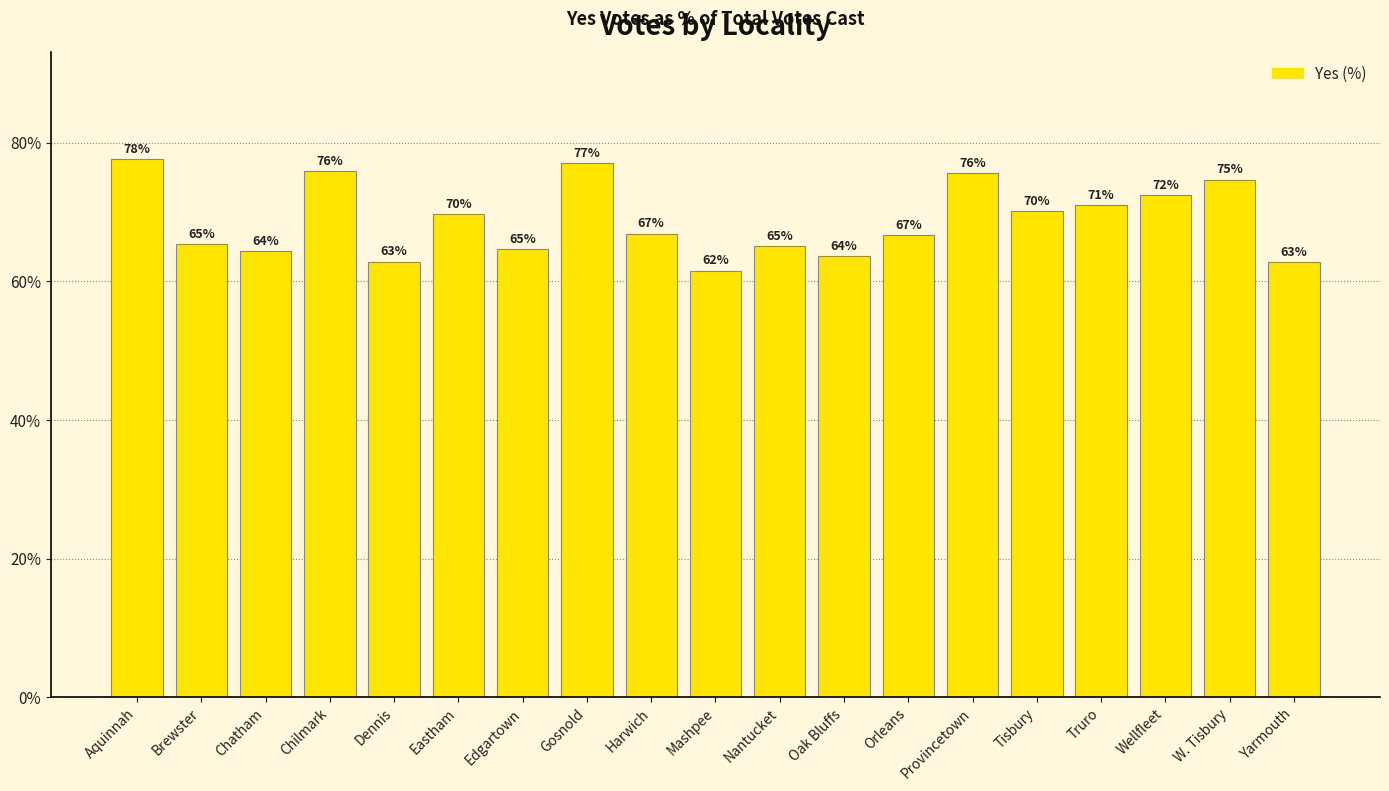

What is the average value?

68.8